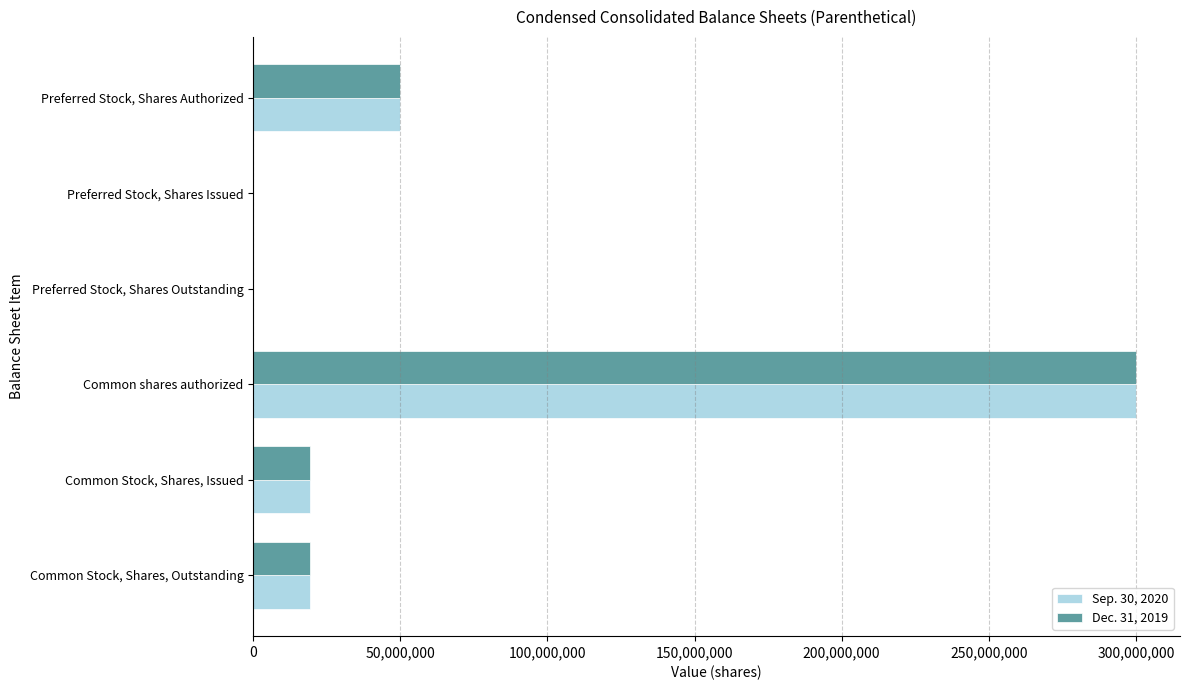

What is the total value across all series at Preferred Stock, Shares Authorized?

100000000